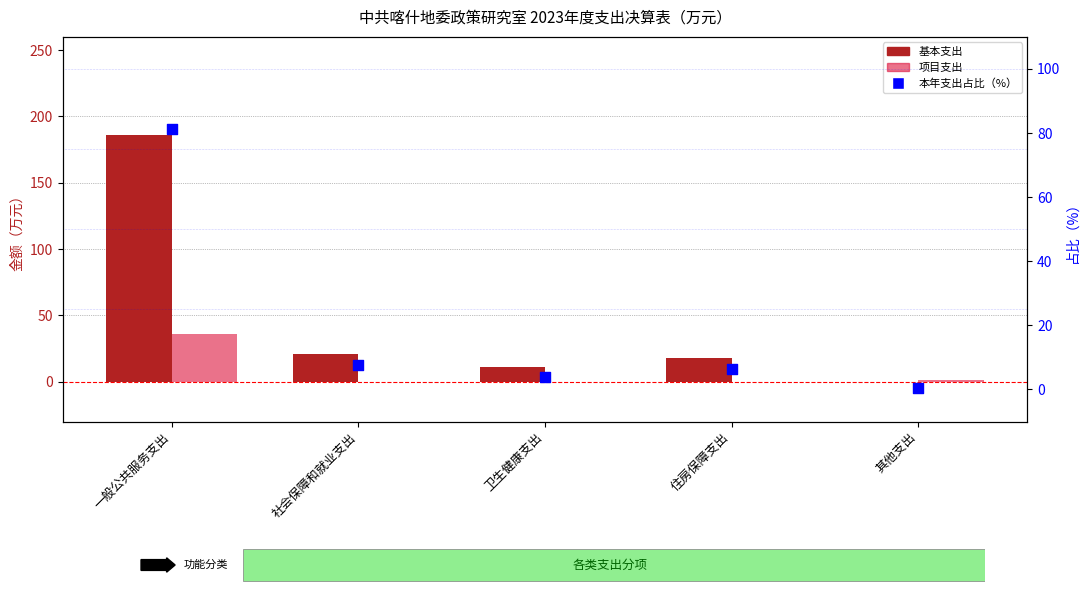

What is the total value across all series at 社会保障和就业支出?

29.0